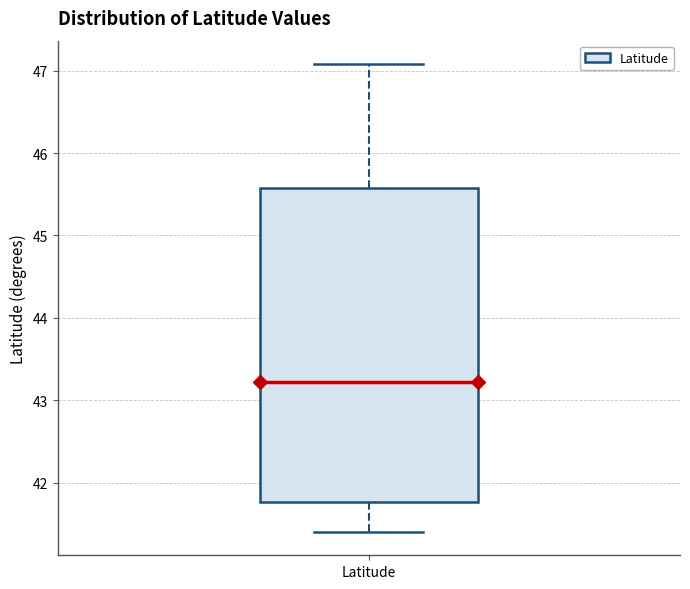

Where is the lower edge of the box for Latitude on the y-axis? The values are not printed on the chart, so give them approximately, as read against the axis.

41.8